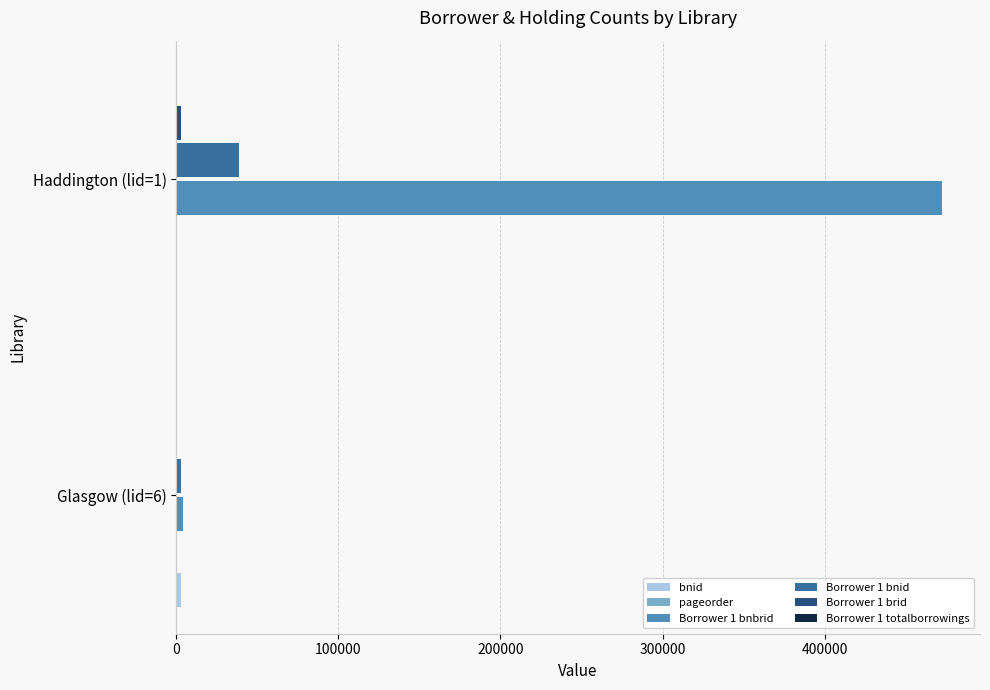

At which category is the sum across all series the highest?

Haddington (lid=1)